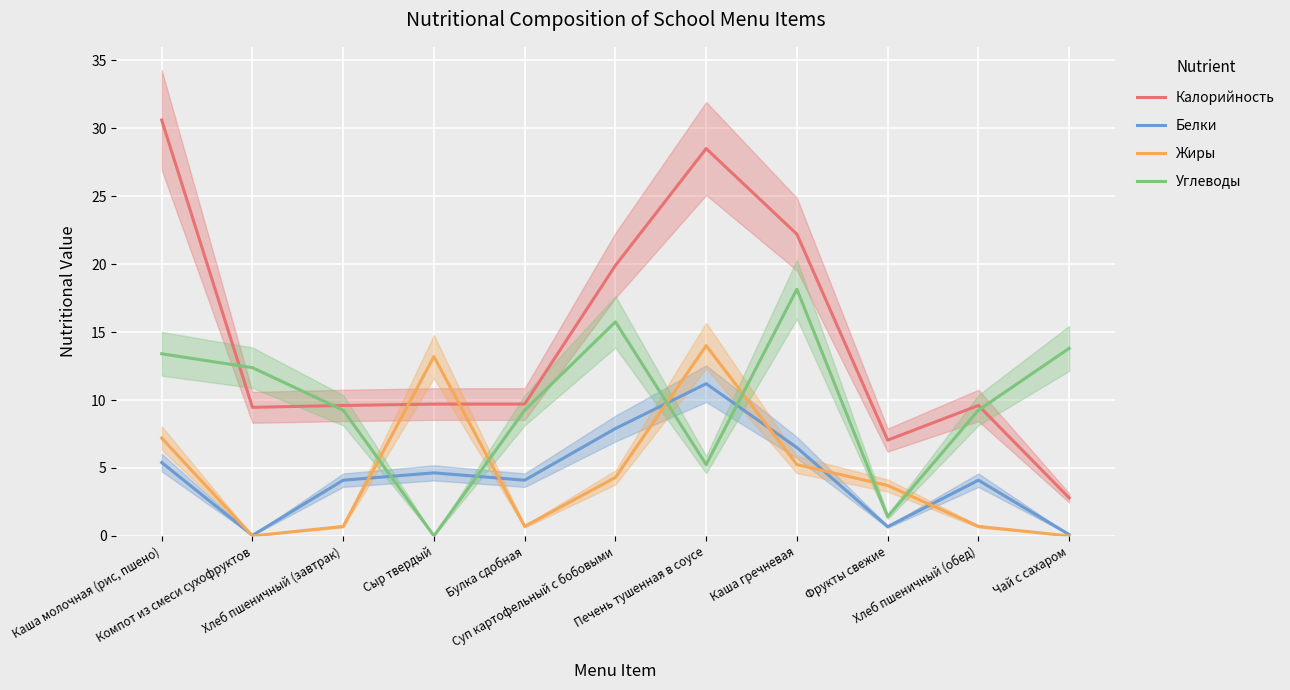

What is the difference between the Калорийность values at Хлеб пшеничный (обед) and Каша гречневая?

12.6